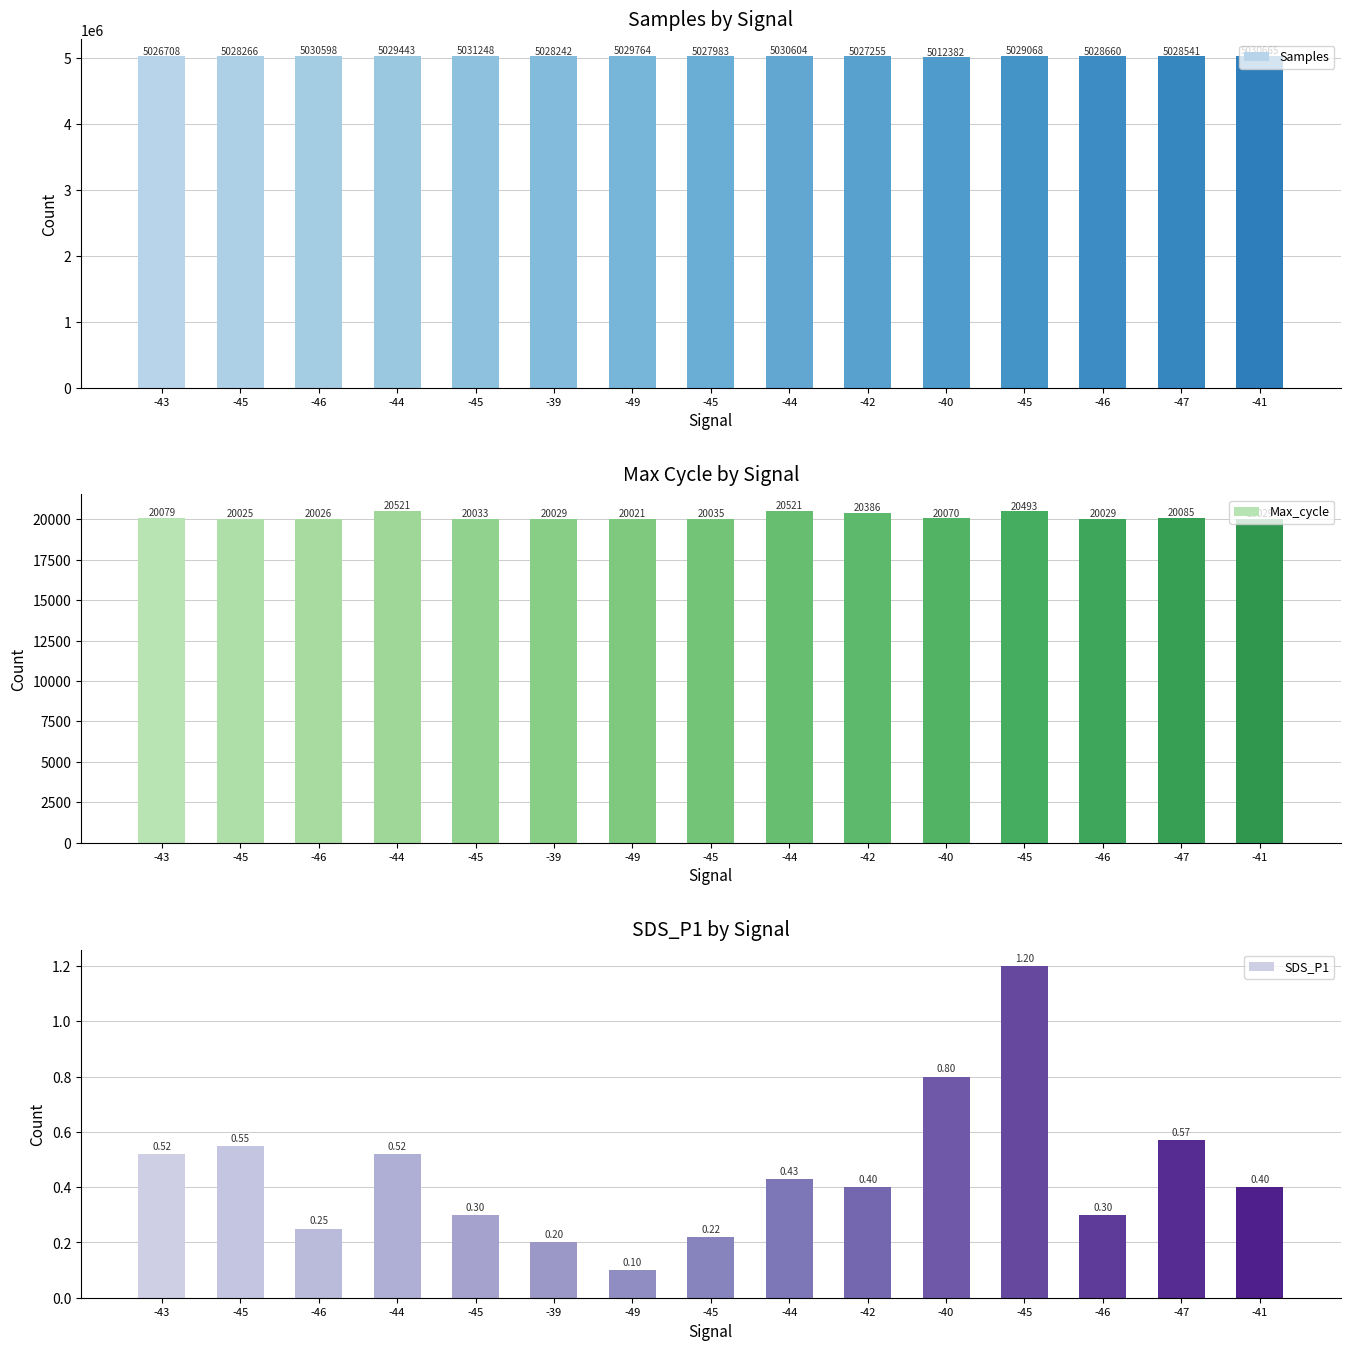

Reading left to right, what are all the values shown in this chart?

Samples: -43=5026708.0	-45=5028266.0	-46=5030598.0	-44=5029443.0	-45=5031248.0	-39=5028242.0	-49=5029764.0	-45=5027983.0	-44=5030604.0	-42=5027255.0	-40=5012382.0	-45=5029068.0	-46=5028660.0	-47=5028541.0	-41=5030665.0
Max_cycle: -43=20079.0	-45=20025.0	-46=20026.0	-44=20521.0	-45=20033.0	-39=20029.0	-49=20021.0	-45=20035.0	-44=20521.0	-42=20386.0	-40=20070.0	-45=20493.0	-46=20029.0	-47=20085.0	-41=20029.0
SDS_P1: -43=0.5	-45=0.6	-46=0.2	-44=0.5	-45=0.3	-39=0.2	-49=0.1	-45=0.2	-44=0.4	-42=0.4	-40=0.8	-45=1.2	-46=0.3	-47=0.6	-41=0.4